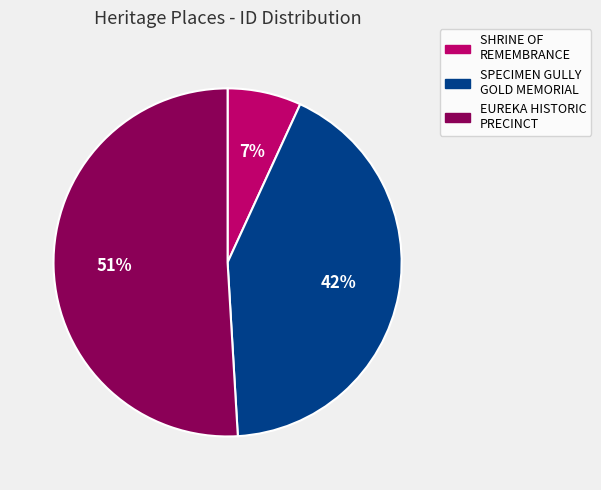

Between SHRINE OF REMEMBRANCE and SPECIMEN GULLY GOLD MEMORIAL, which is larger?

SPECIMEN GULLY GOLD MEMORIAL